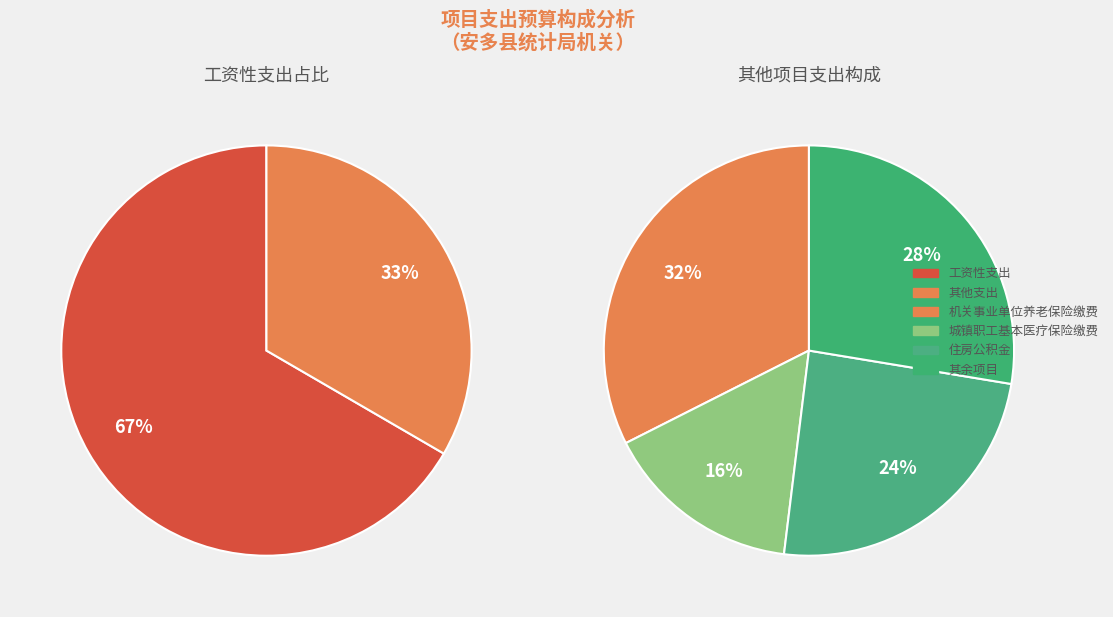

Which has a higher value, 工资性支出 or 退休干部职工护工费?

工资性支出